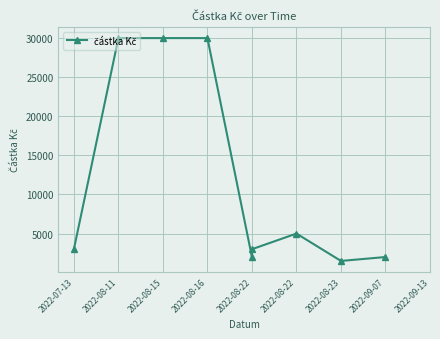

What is the difference between the second highest and minimum values?

28500